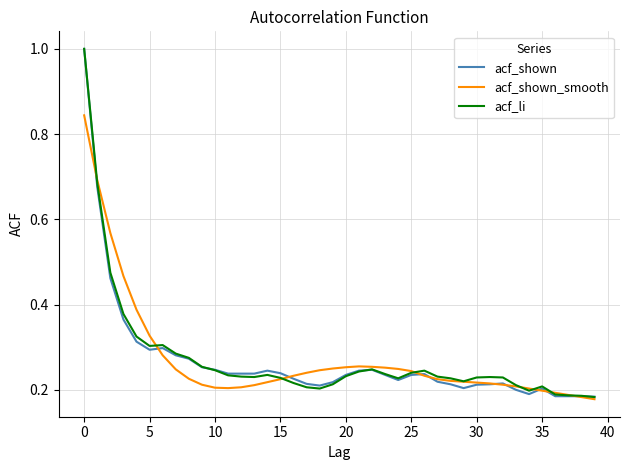

What is the maximum value for acf_li?

1.0